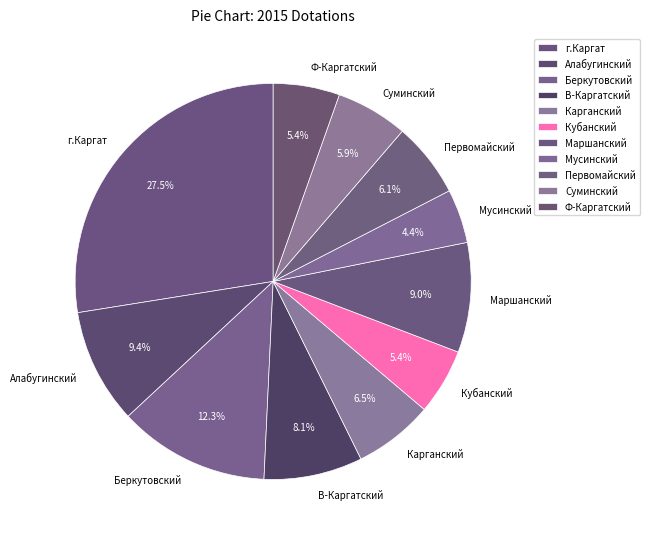

What is the smallest slice in the pie chart?

Мусинский